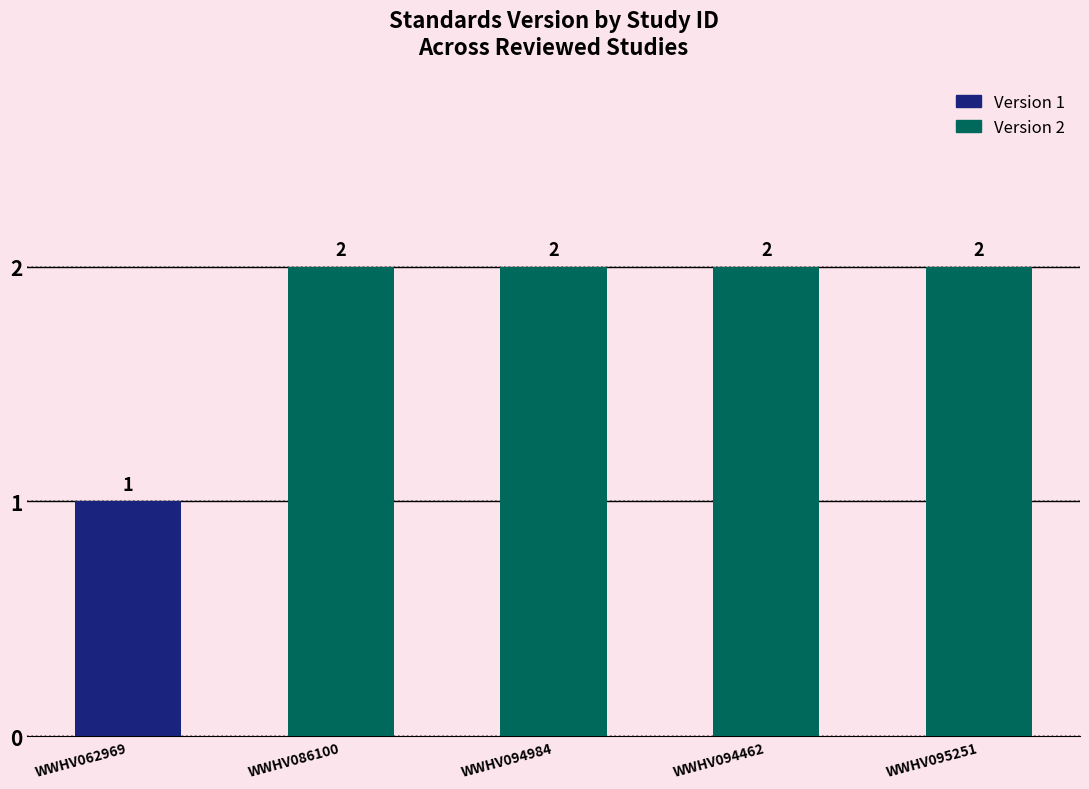

Between WWHV086100 and WWHV062969, which is larger?

WWHV086100